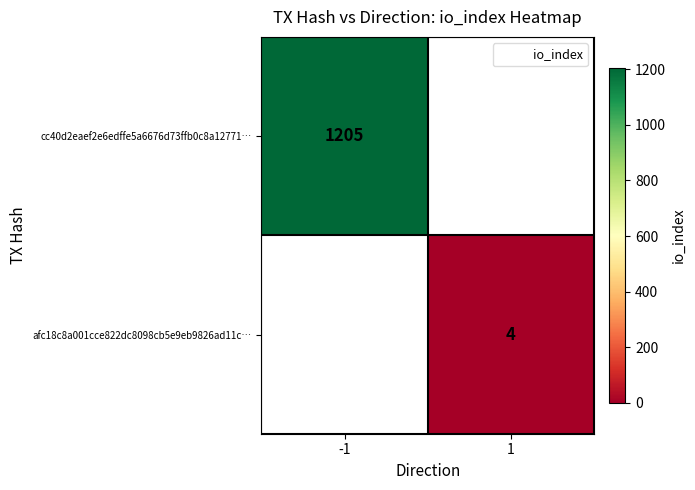

What is the smallest value displayed?

4.0